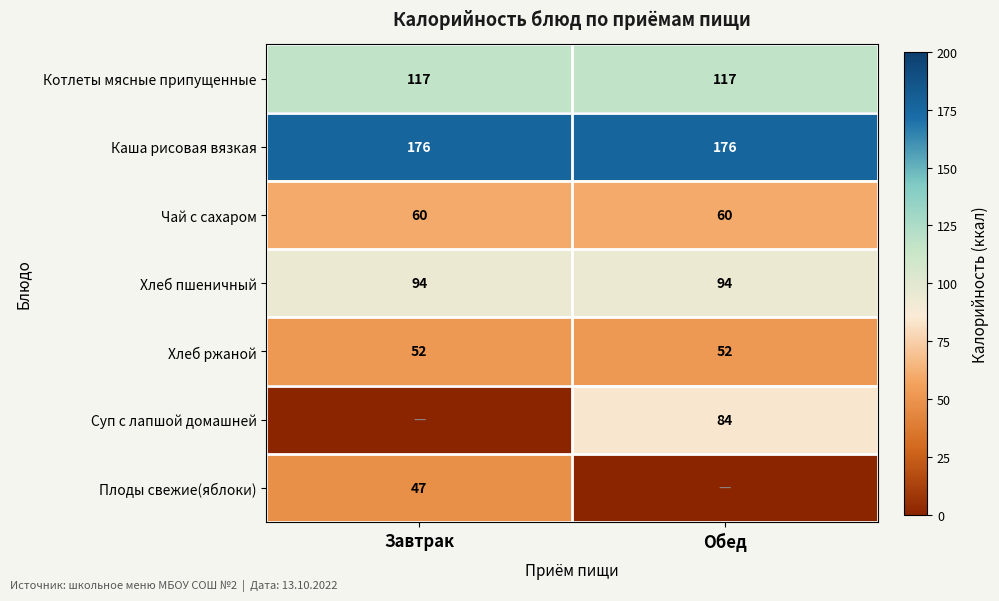

Read the Котлеты мясные припущенные value at Завтрак.

117